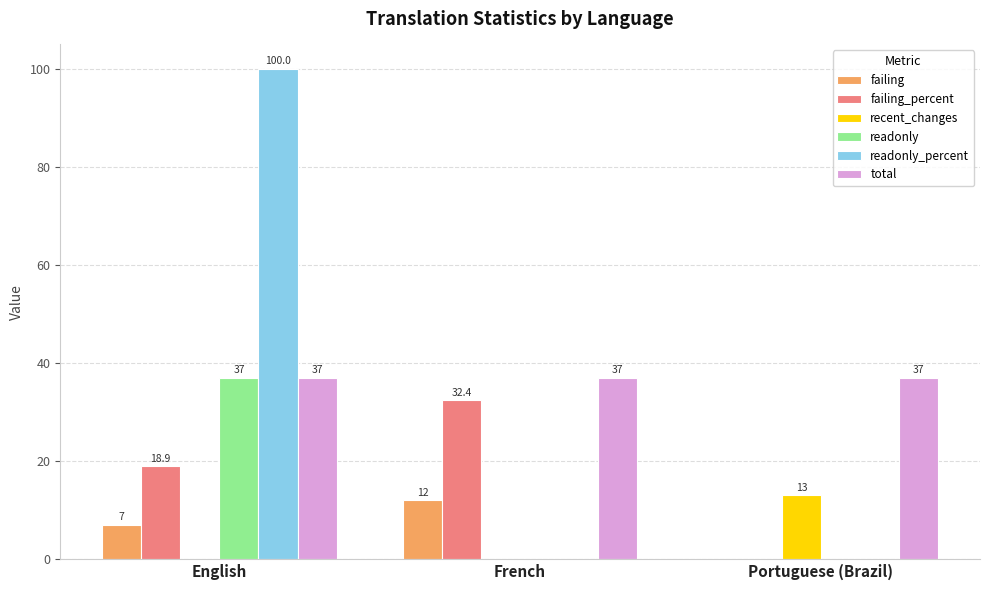

How many categories are shown in the chart?

3